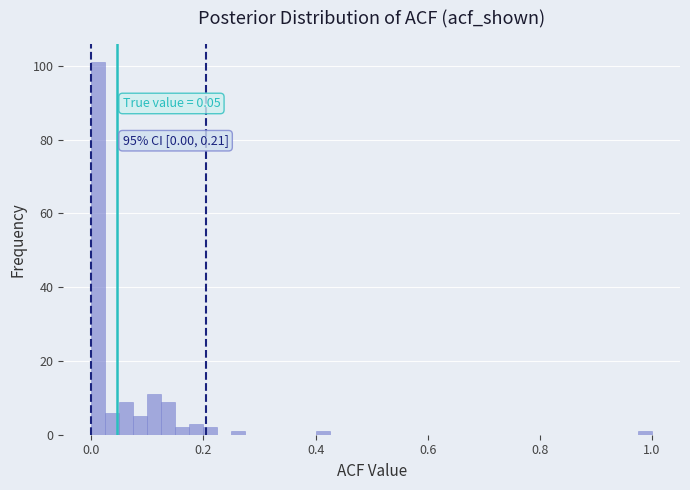

Read against the x-axis, roughly where is the centre of the tallest bar?

0.02